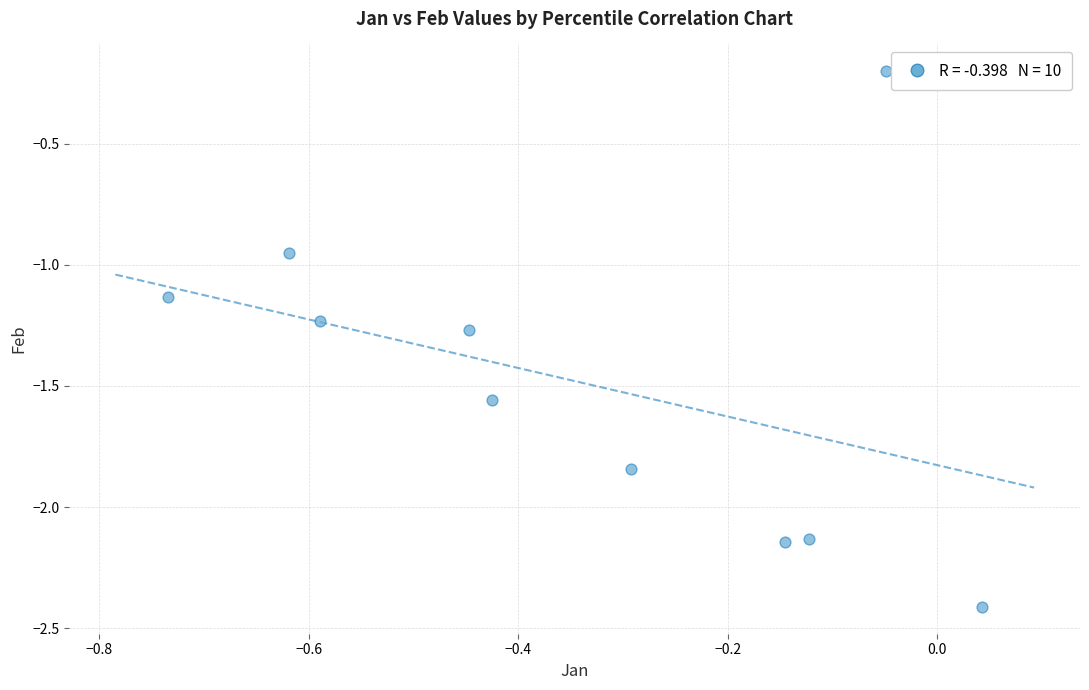

What is the range of X values (max minus min)?

0.8